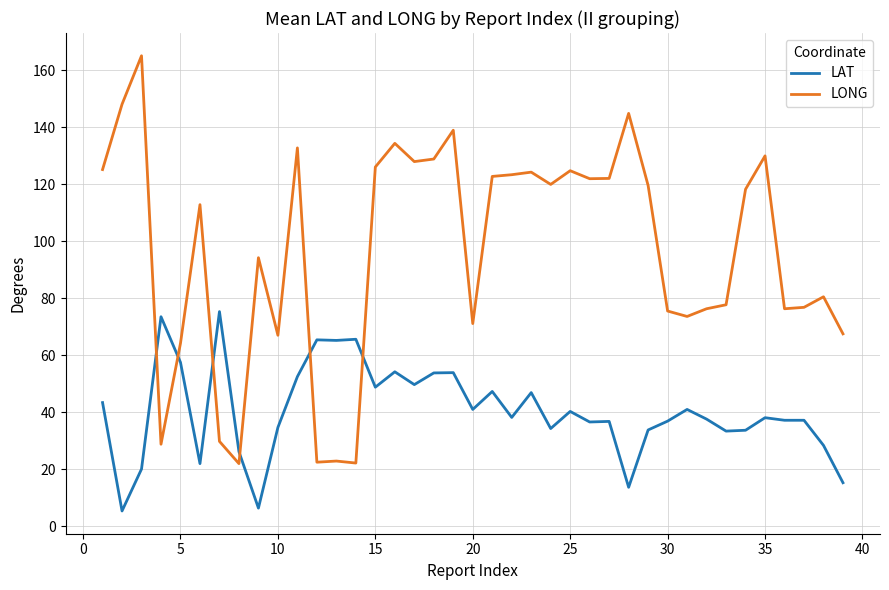

How many series are shown in this chart?

2